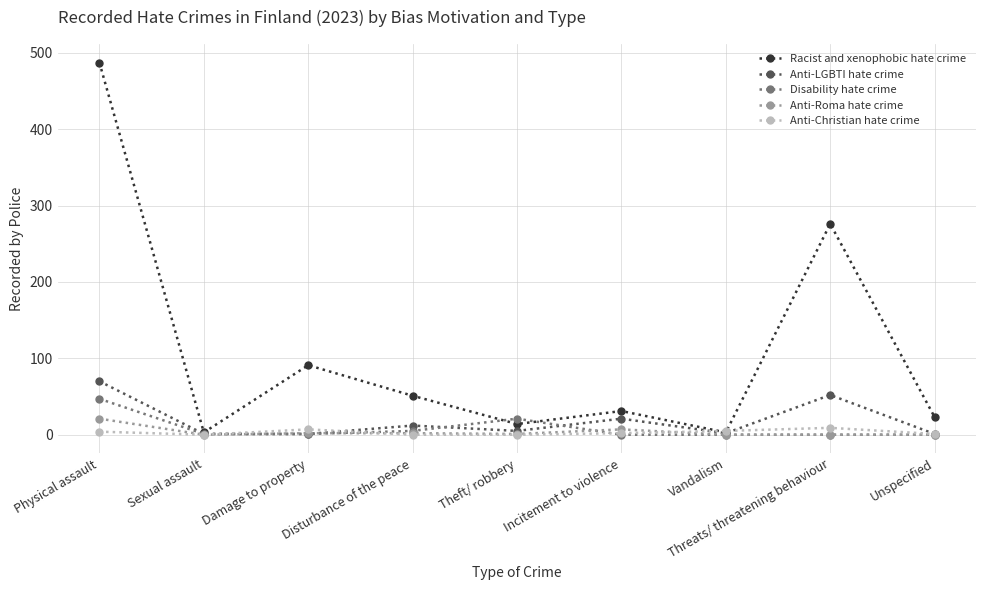

Count the number of categories in the chart.

9